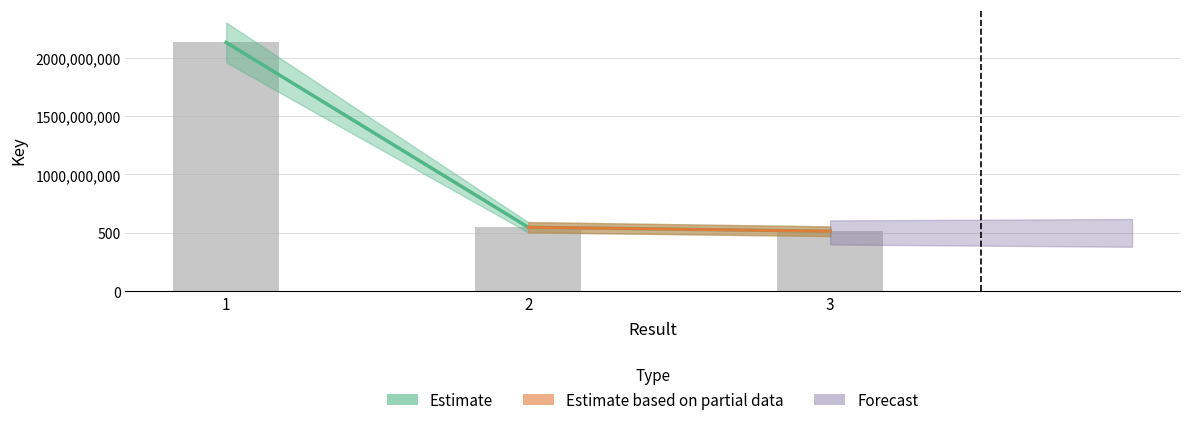

What is the sum of the values at 3 and 2?

1063396259